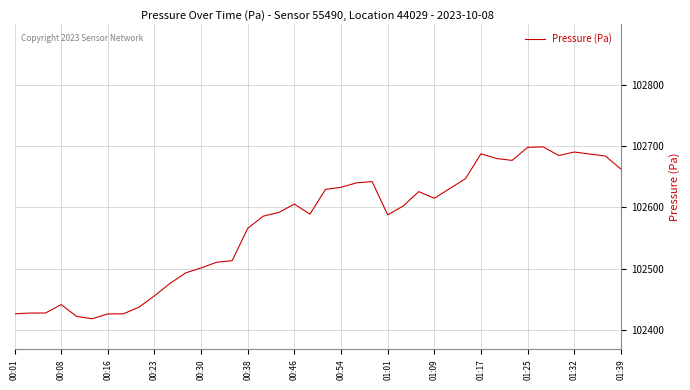

What is the greatest value displayed?

102698.8